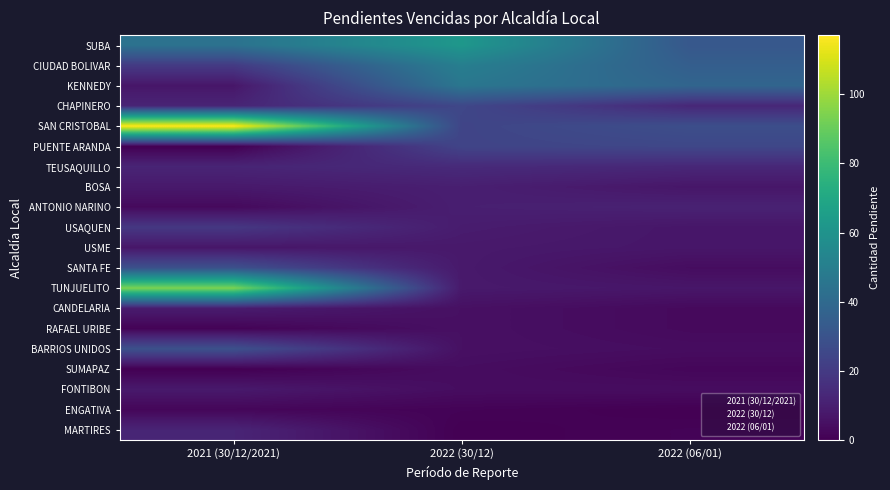

At which category does the chart reach its peak across all series?

2021 (30/12/2021)